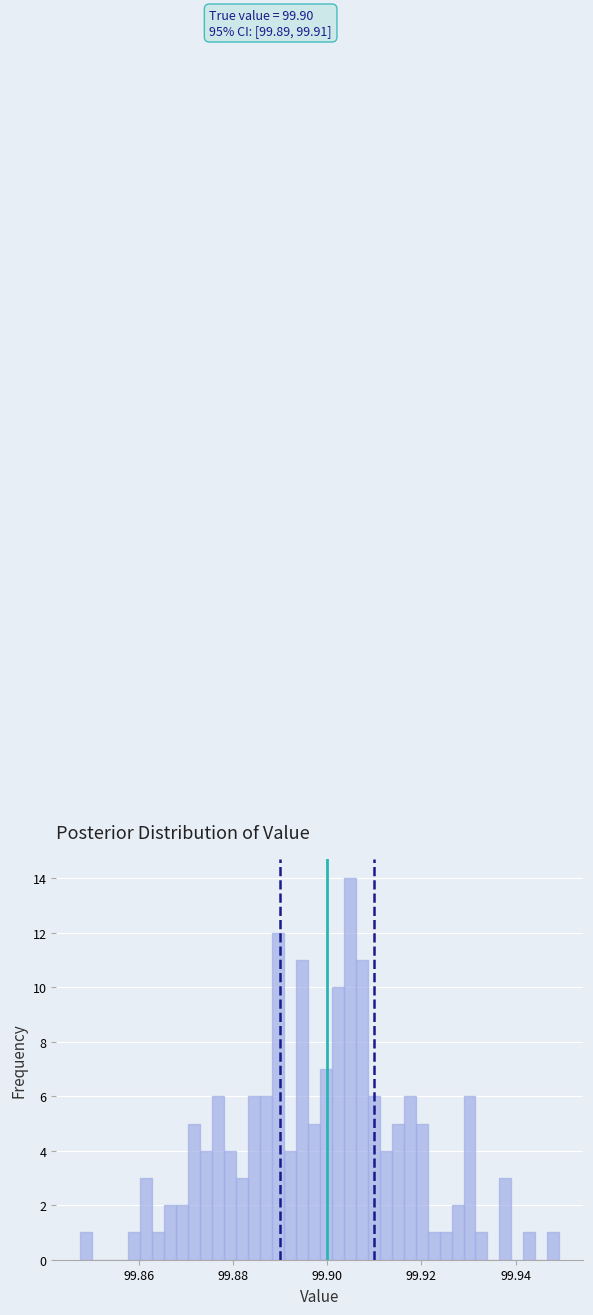

Read against the x-axis, roughly where is the centre of the tallest bar?

99.904